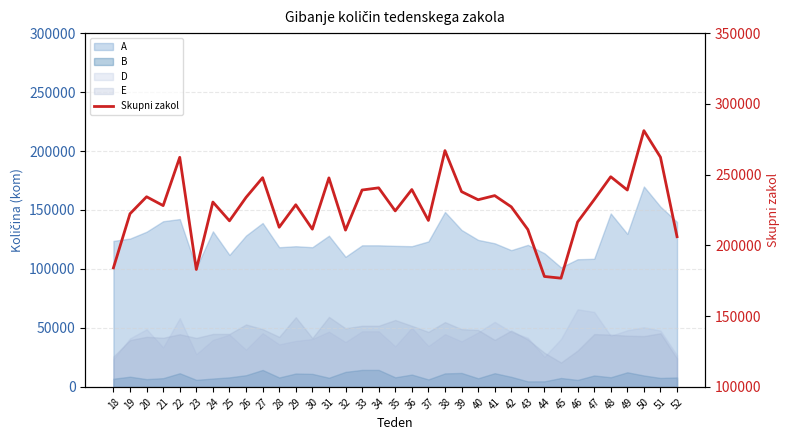

Which label corresponds to the smallest value in the chart?

45